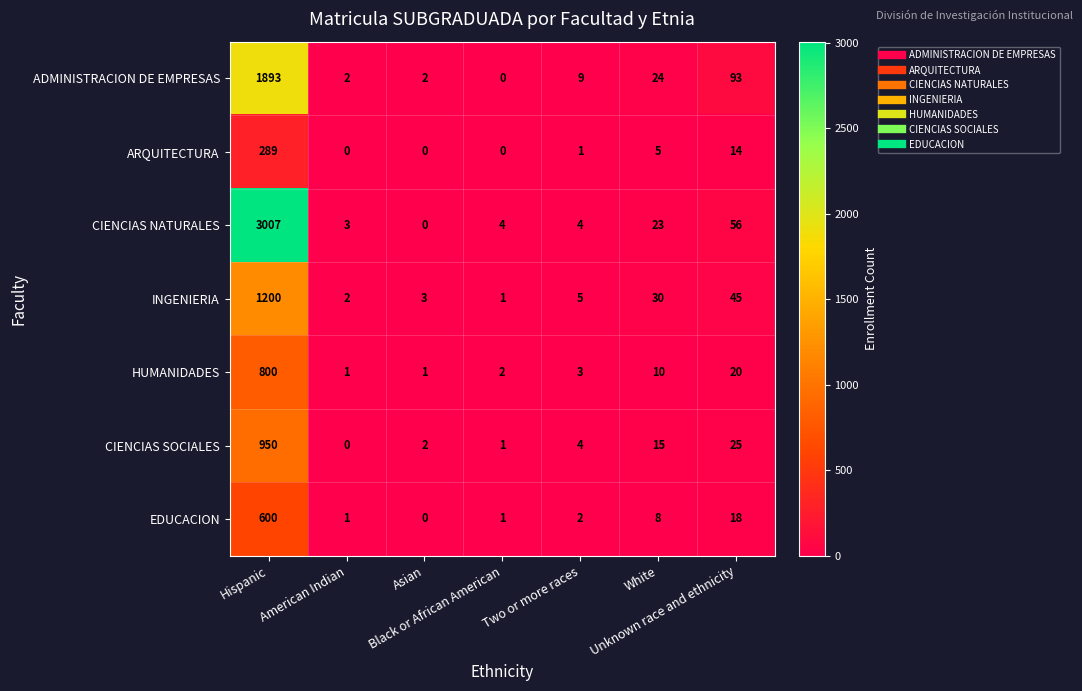

List the series in order of their peak value, highest first.

CIENCIAS NATURALES, ADMINISTRACION DE EMPRESAS, INGENIERIA, CIENCIAS SOCIALES, HUMANIDADES, EDUCACION, ARQUITECTURA